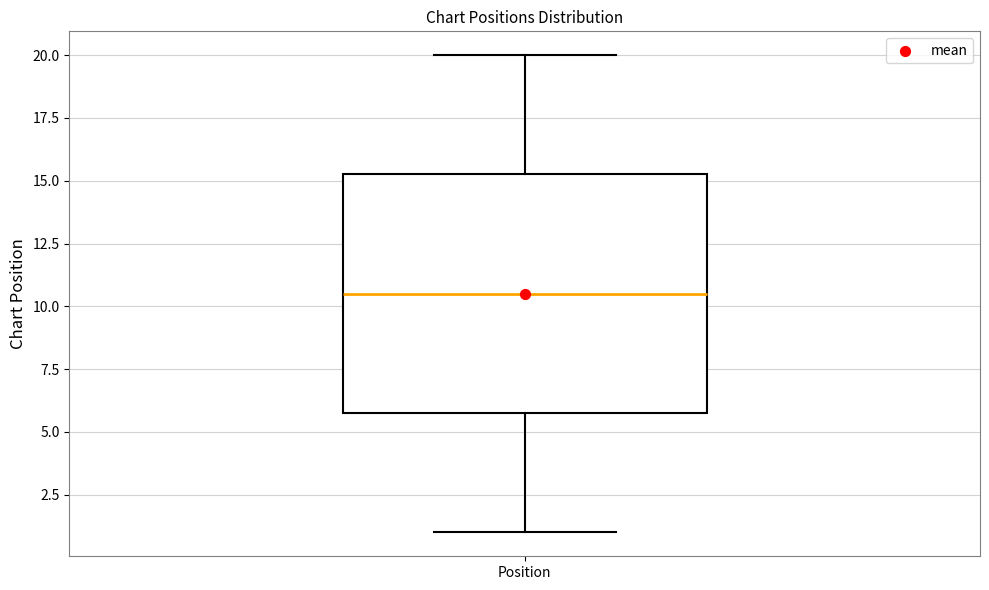

Where is the upper edge of the box for Position on the y-axis? The values are not printed on the chart, so give them approximately, as read against the axis.

15.5